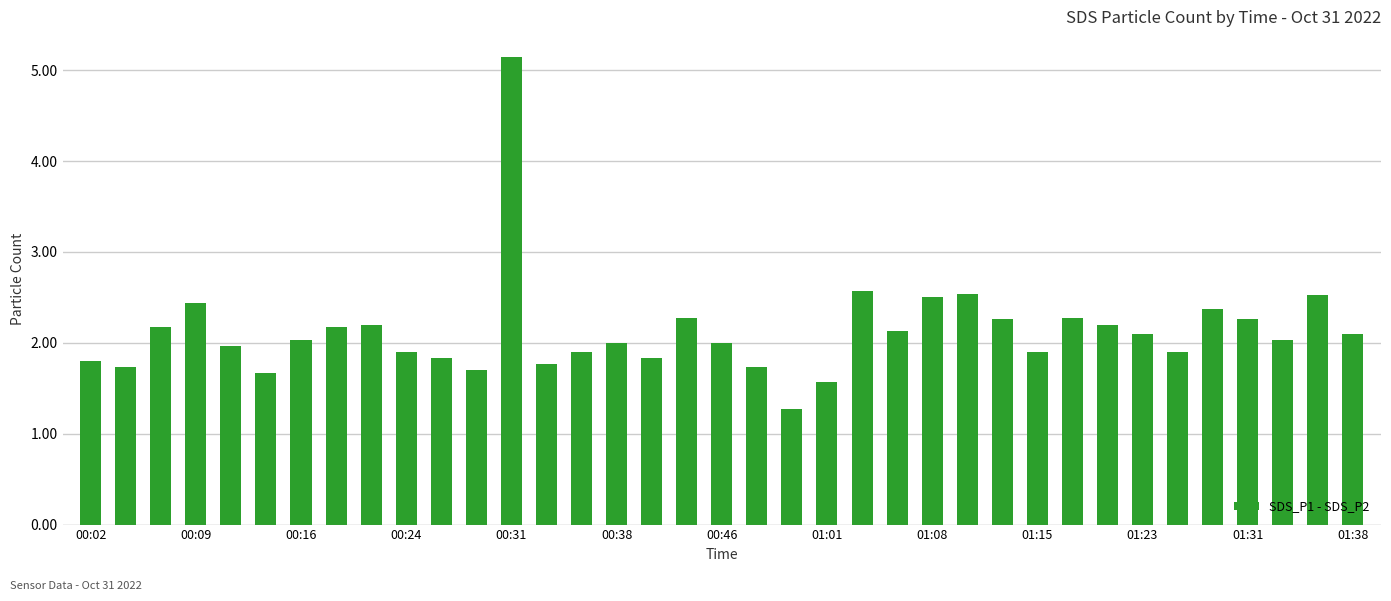

What is the smallest value displayed?

1.3